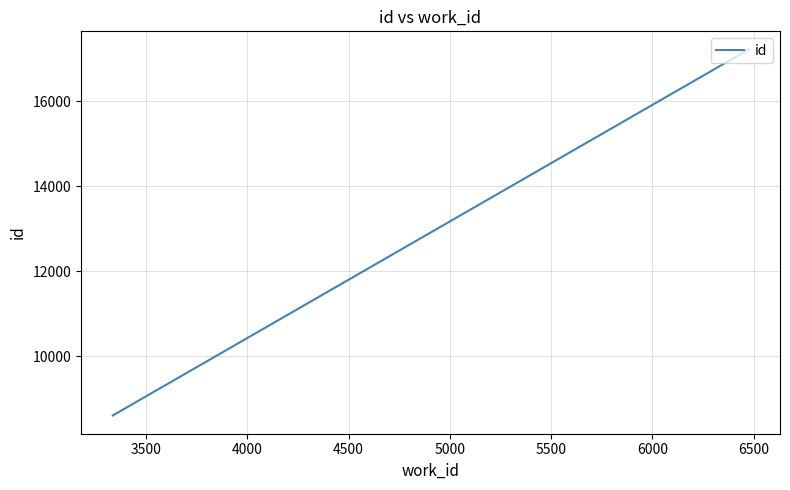

Count the number of categories in the chart.

4